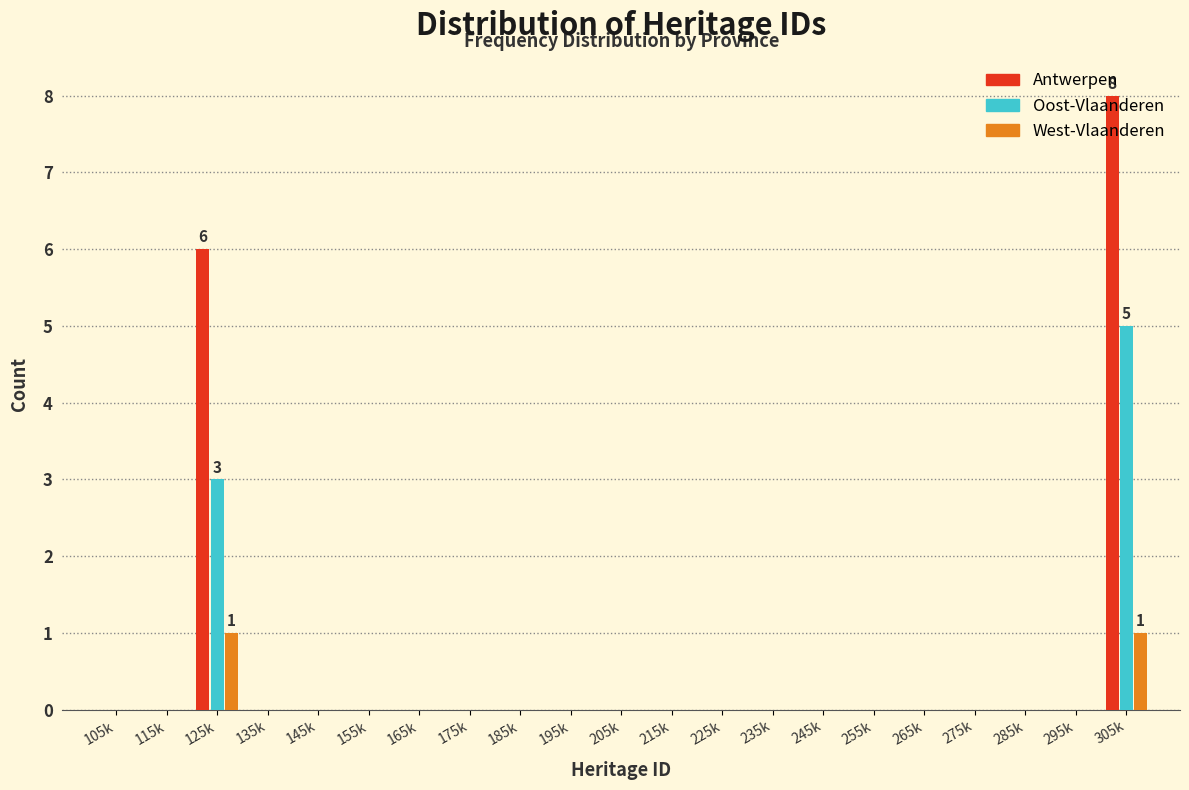

Is it true that Oost-Vlaanderen equals 0 at 255k?

True